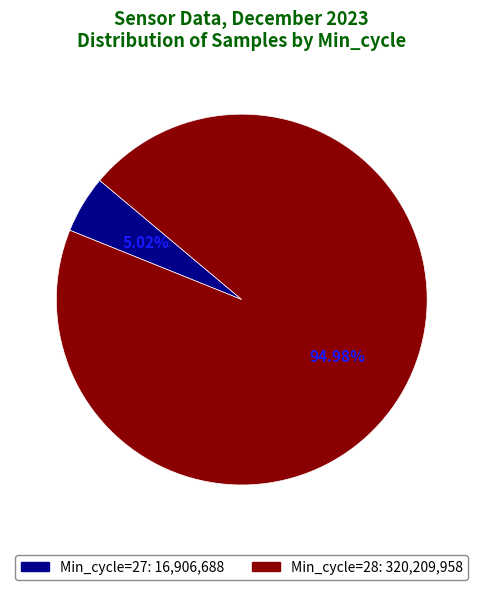

How many slices are in this pie chart?

2